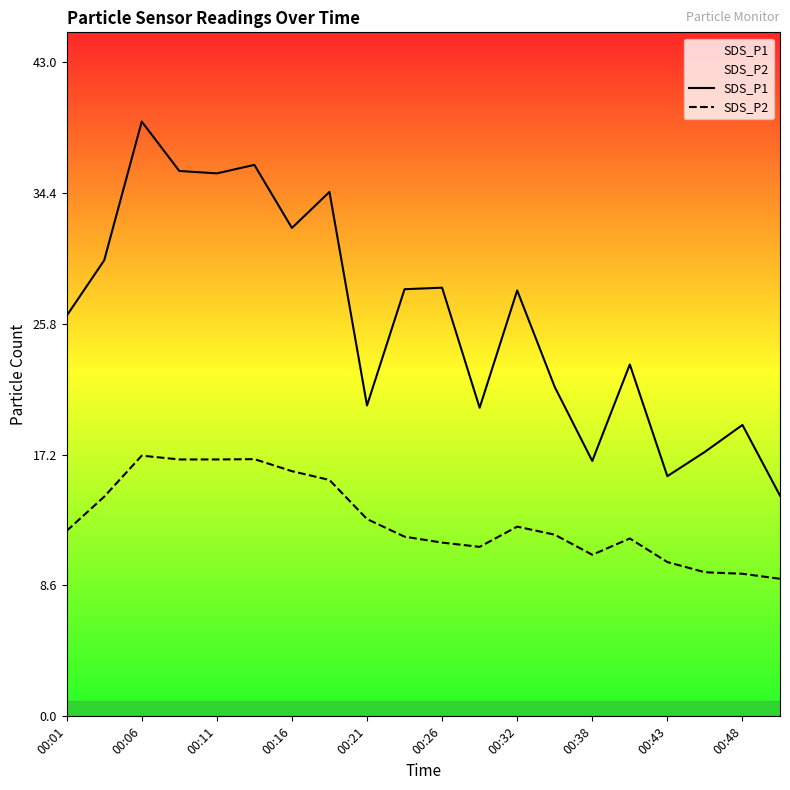

What is the maximum value for SDS_P1?

39.1